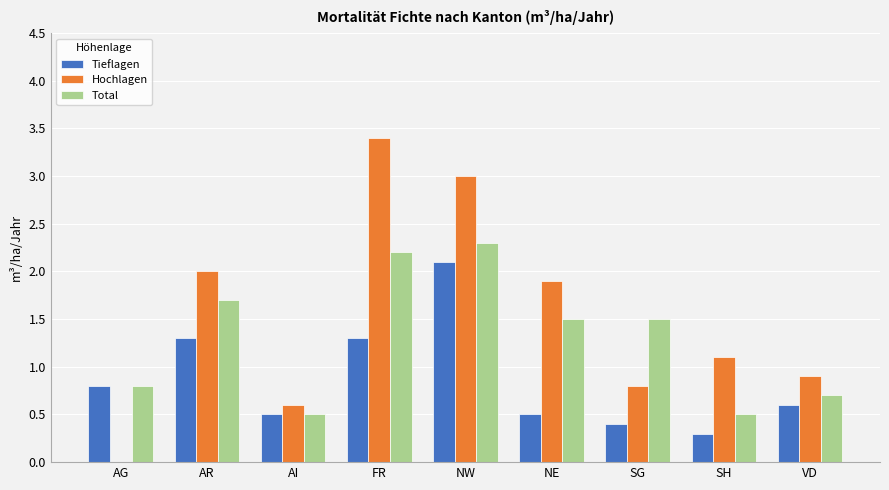

What is the greatest value displayed?

3.4